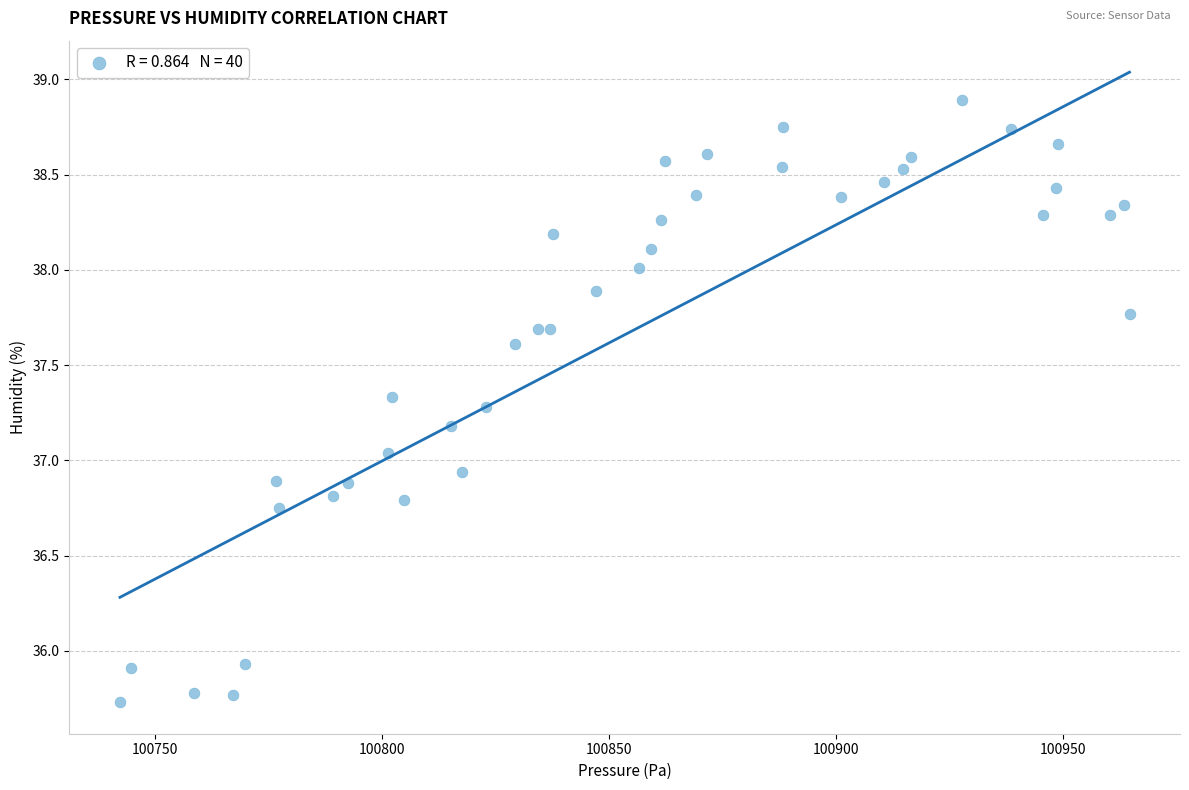

What is the range of Y values (max minus min)?

3.2